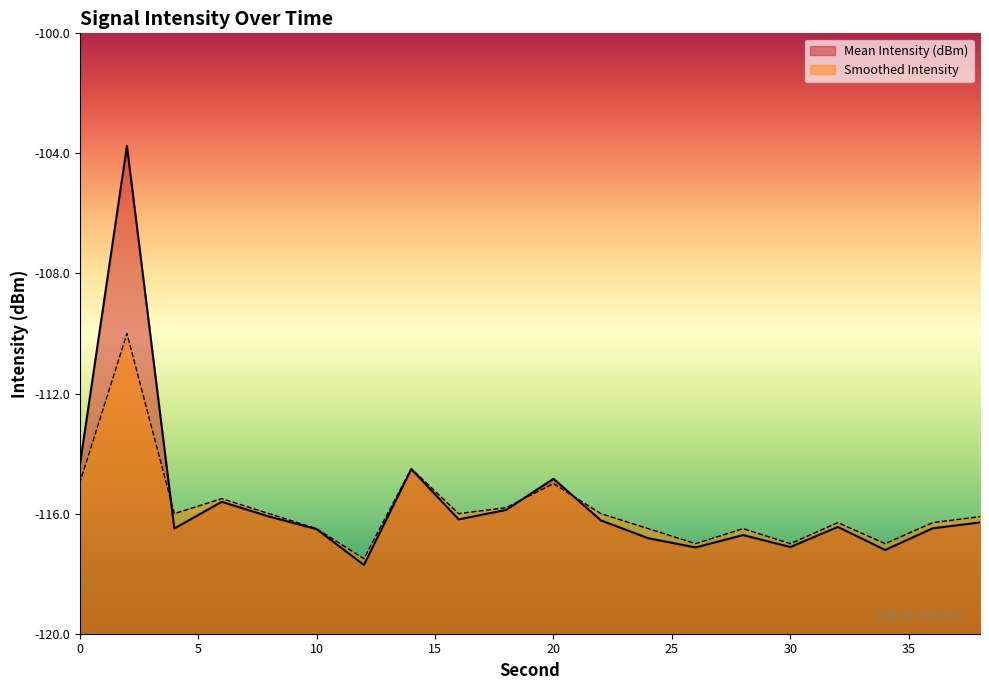

What is the maximum value for Smoothed Intensity?

-110.0